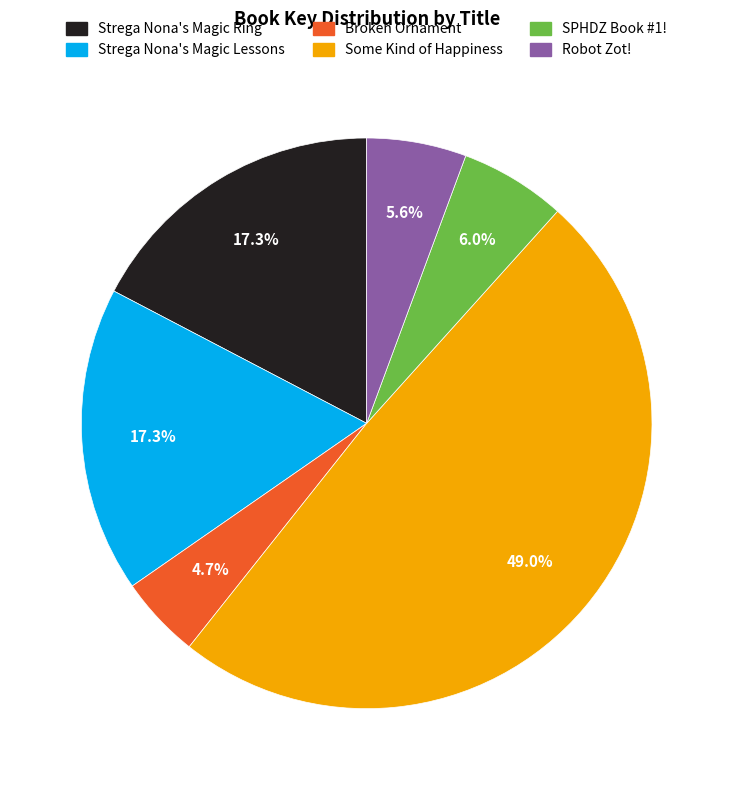

Is Broken Ornament the majority of the pie?

No